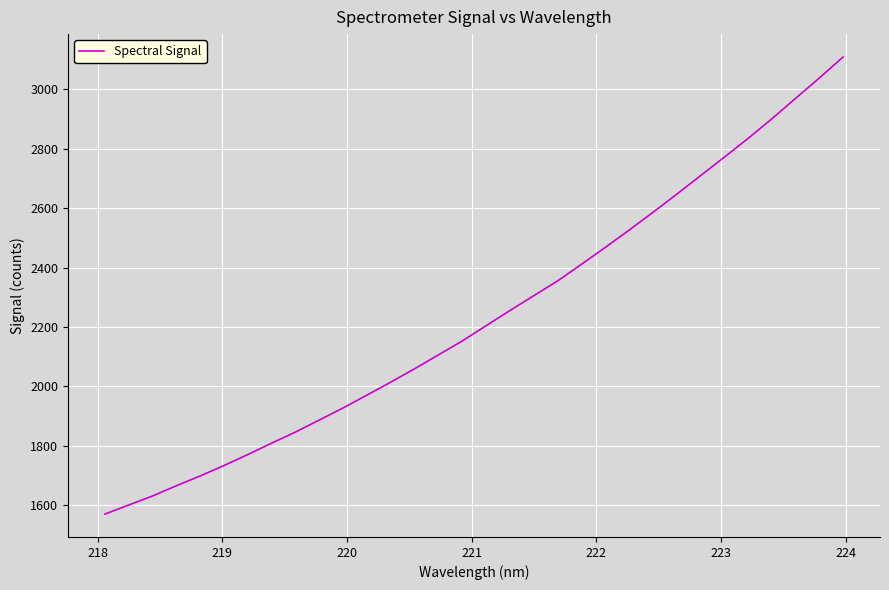

How many values exceed 2204?

16